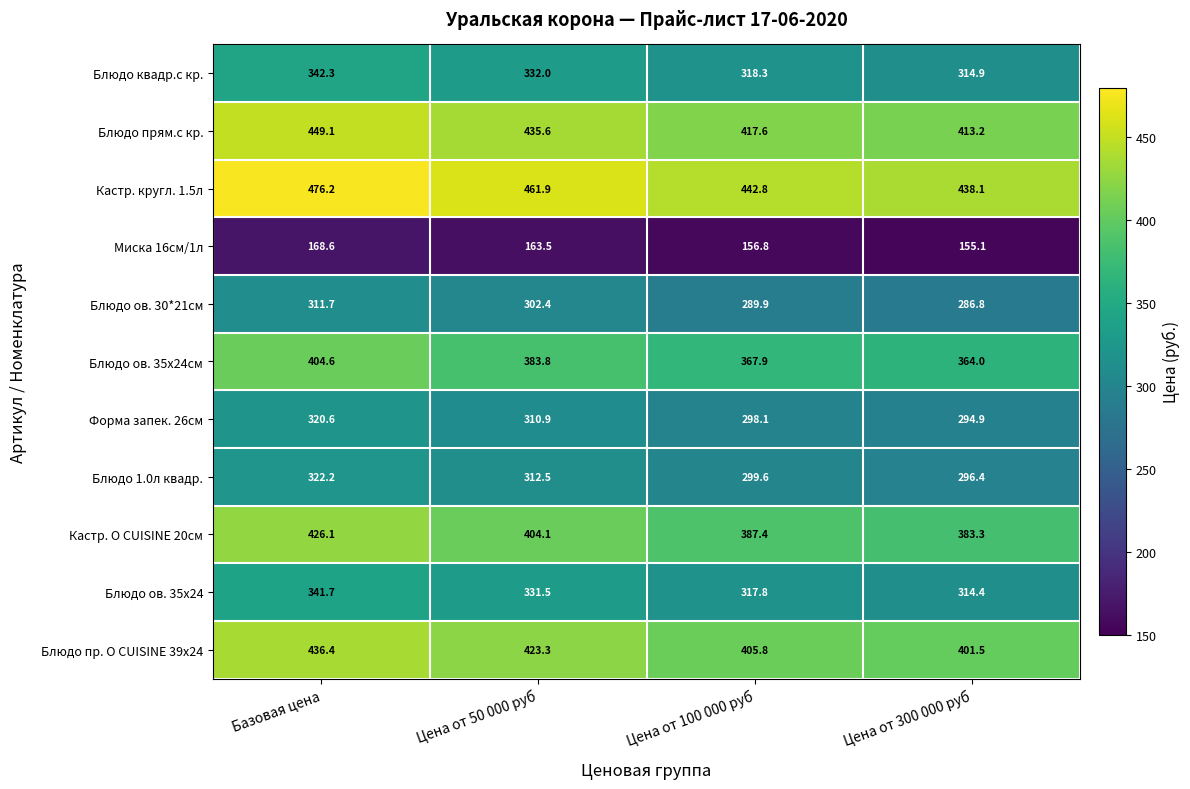

Which series has the largest total across all categories?

Кастр. кругл. 1.5л